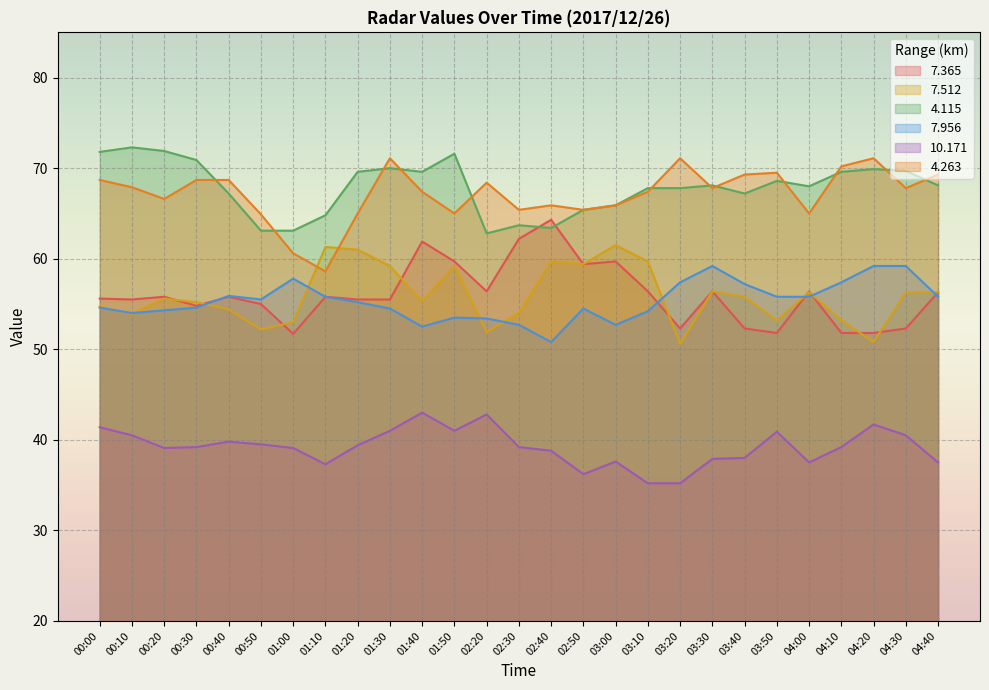

What is the lowest value of the   7.956 series?

50.8